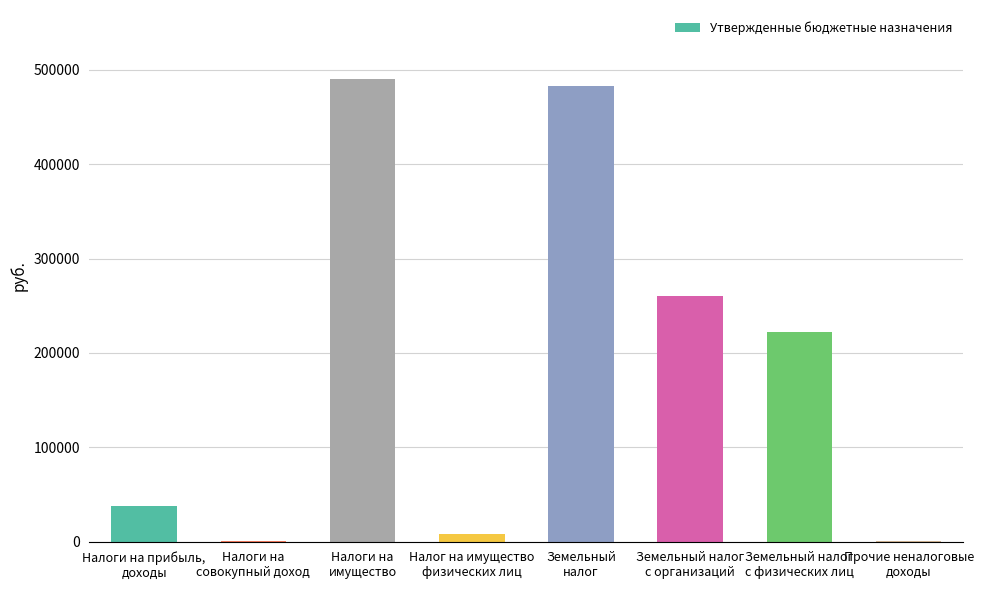

What is the greatest value displayed?

489927